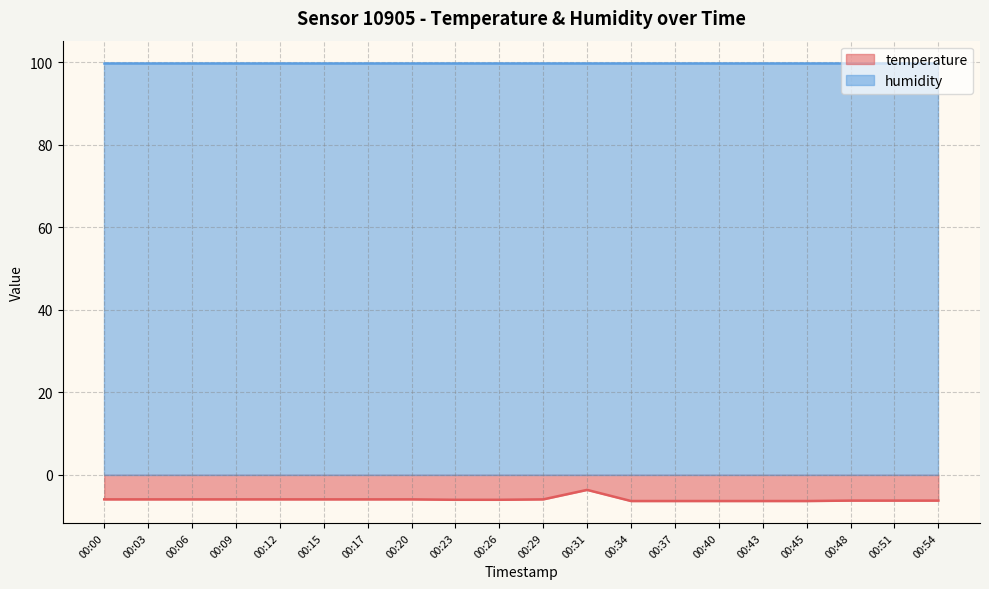

List the labels in order of value, largest first.

00:31, 00:00, 00:03, 00:06, 00:09, 00:12, 00:15, 00:17, 00:20, 00:29, 00:23, 00:26, 00:48, 00:51, 00:54, 00:34, 00:37, 00:40, 00:43, 00:45